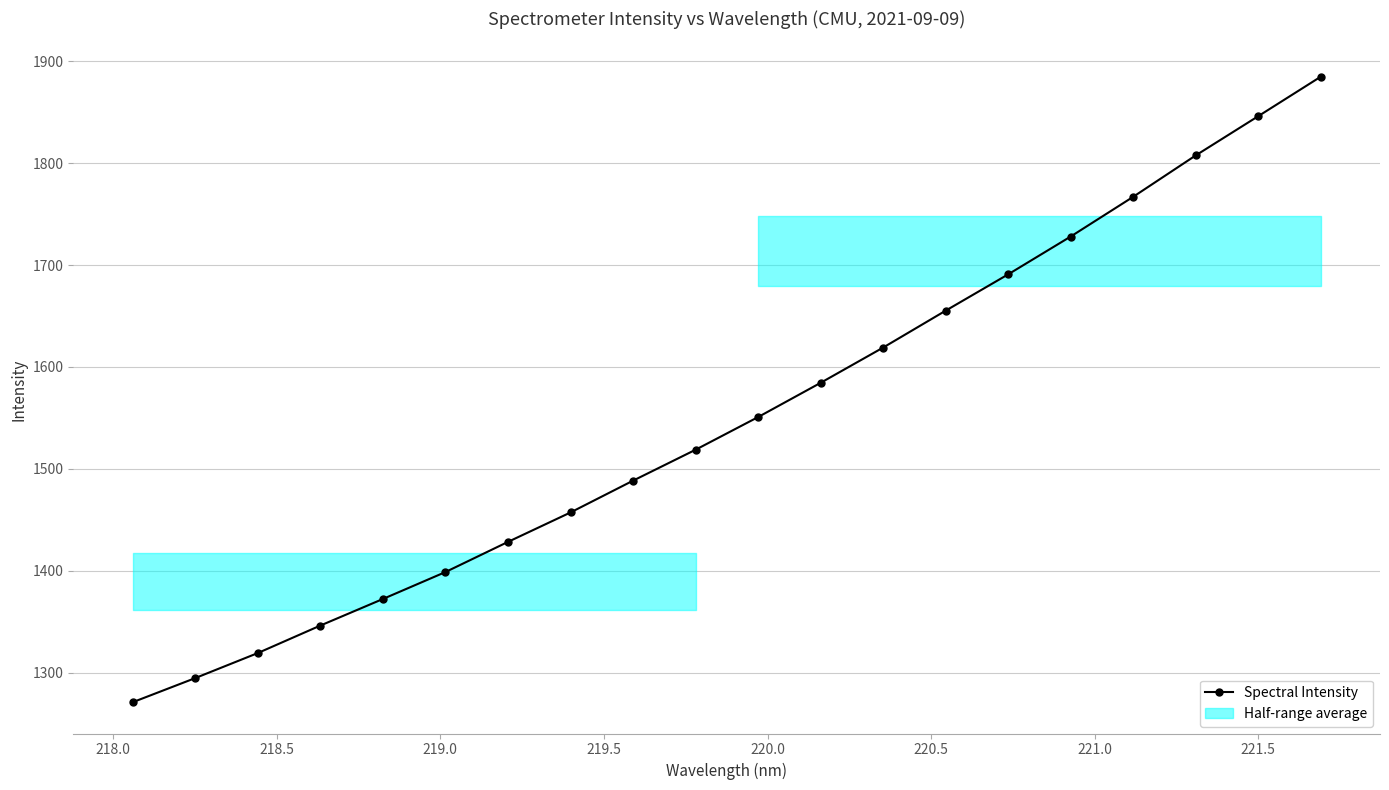

True or false: the data has more than 2 interior local peaks.

False